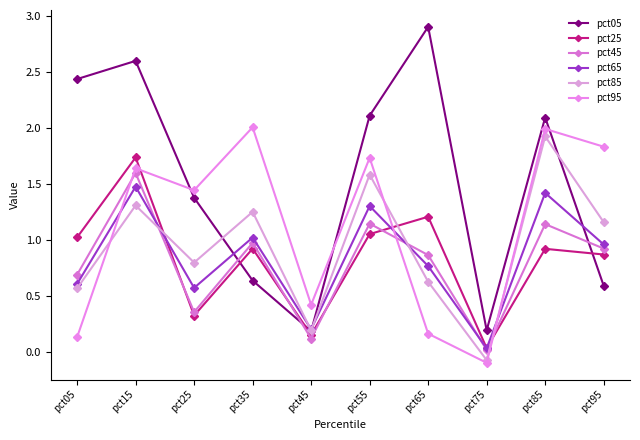

How many data points in pct85 are above 1?

5